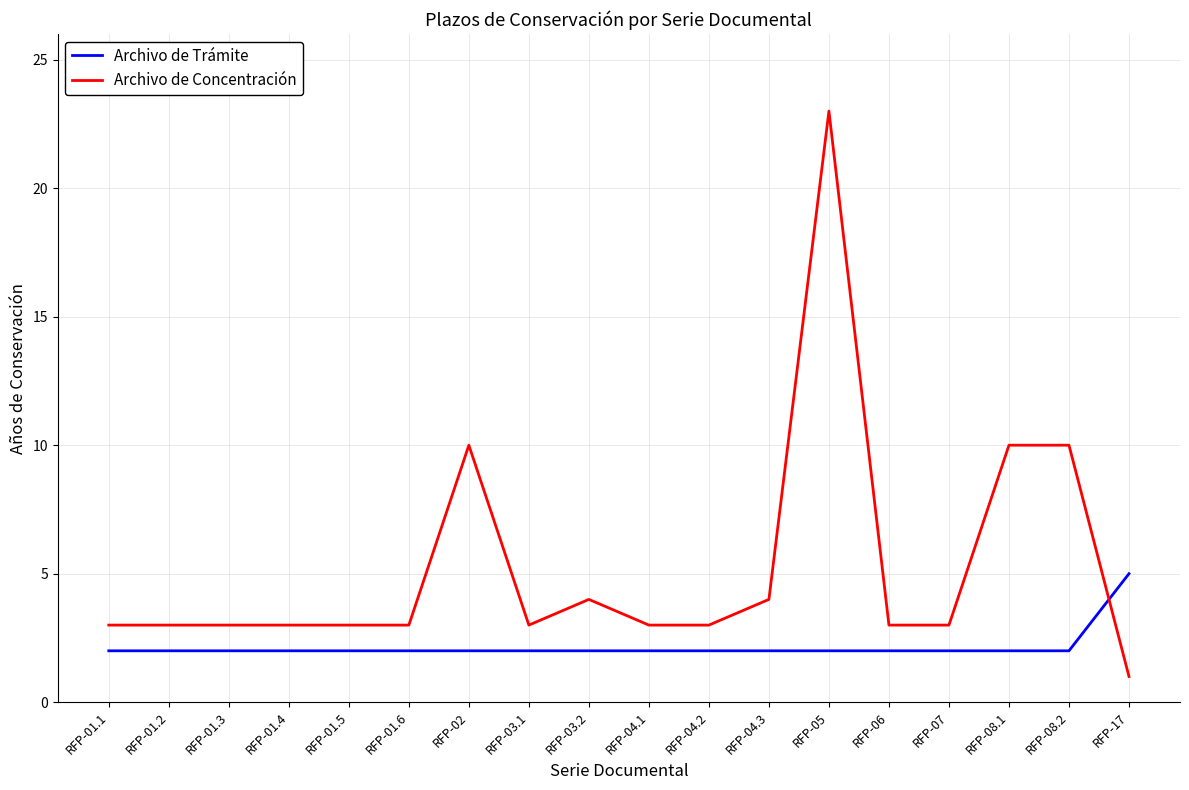

What is the spread (max minus min) of values at RFP-05?

21